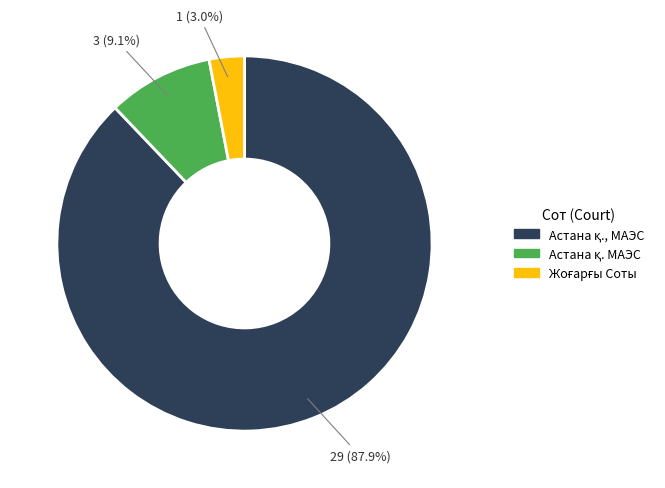

Is there a majority slice in this chart?

Yes